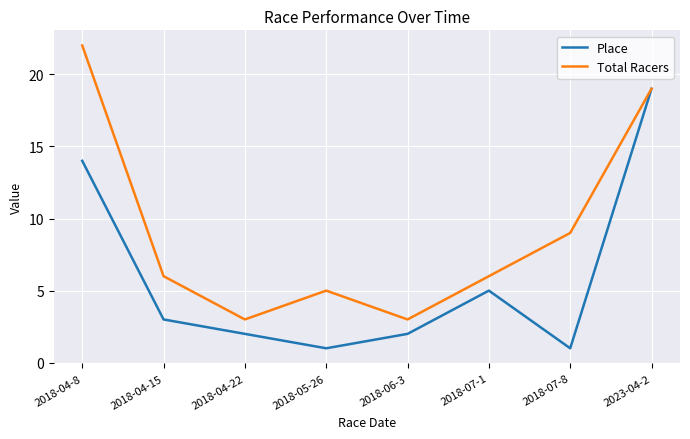

Which series has the largest total across all categories?

Total Racers